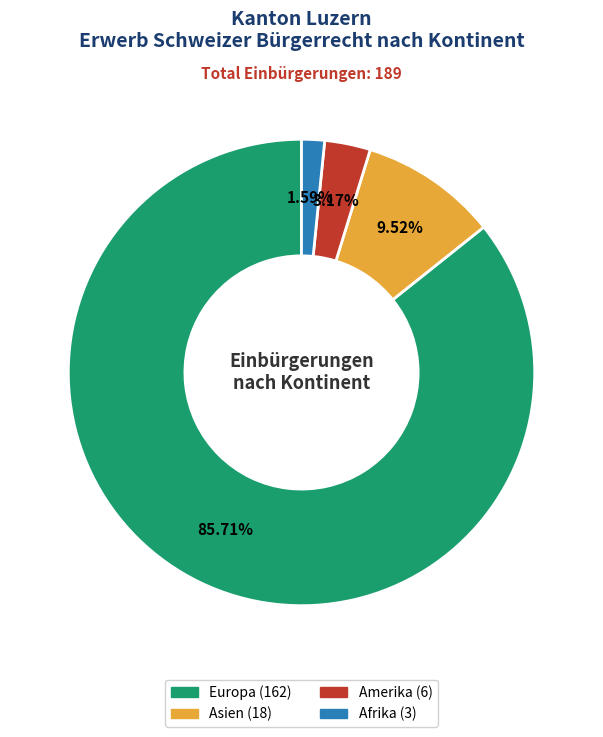

Is there any slice that represents more than half of the pie?

Yes